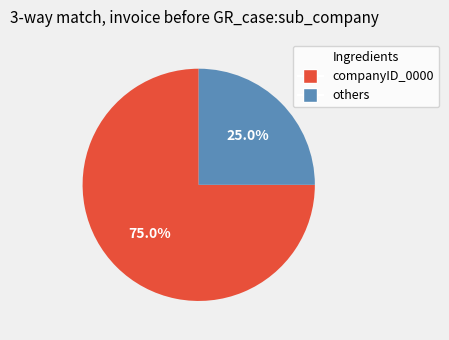

Is there any slice that represents more than half of the pie?

Yes